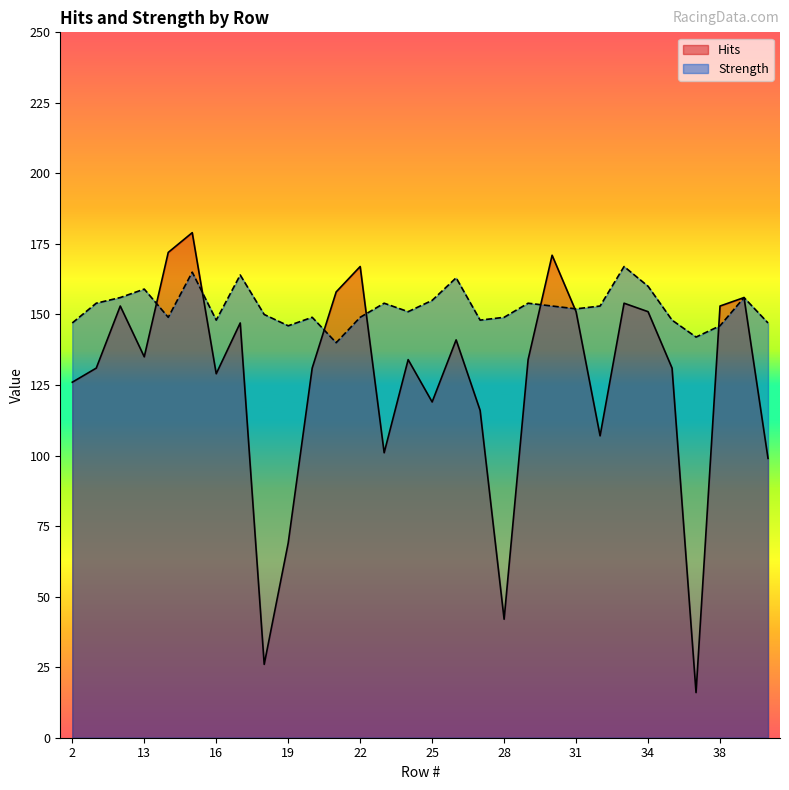

Does the chart display data point markers on the line(s)?

No